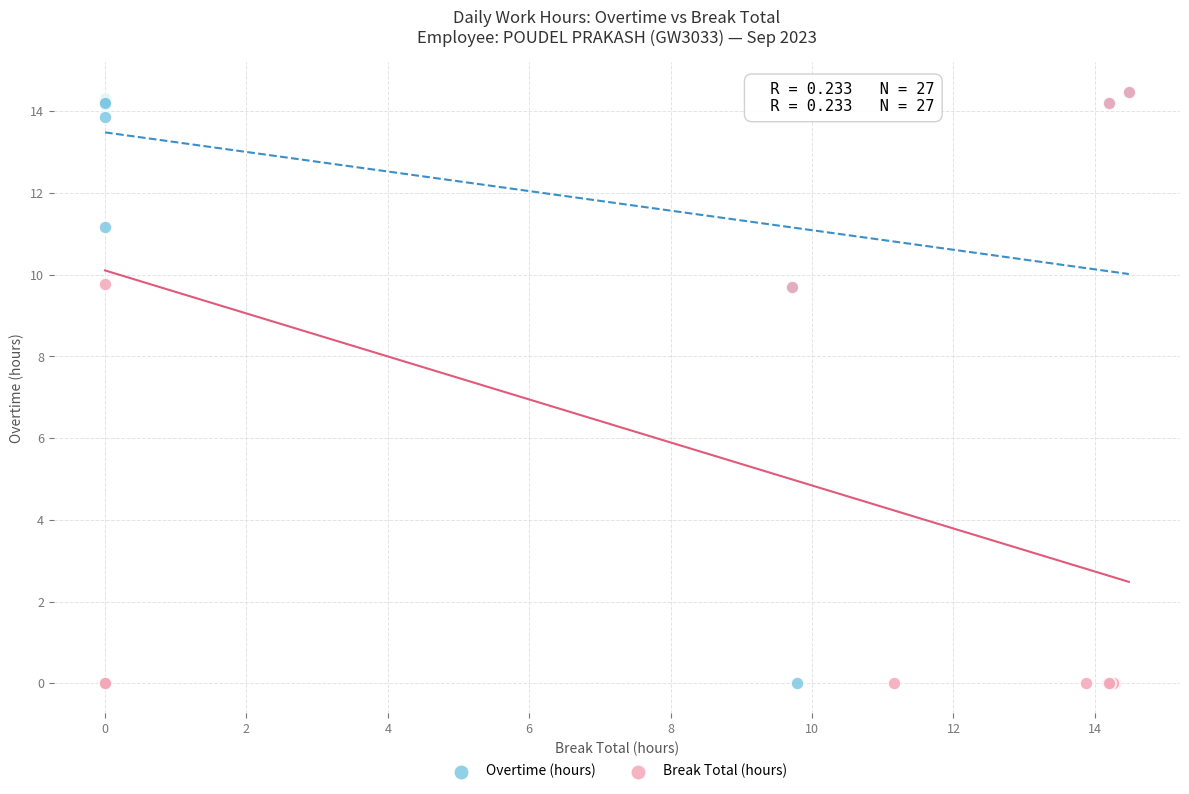

What are all the series names shown in the legend?

Overtime (hours), Break Total (hours)